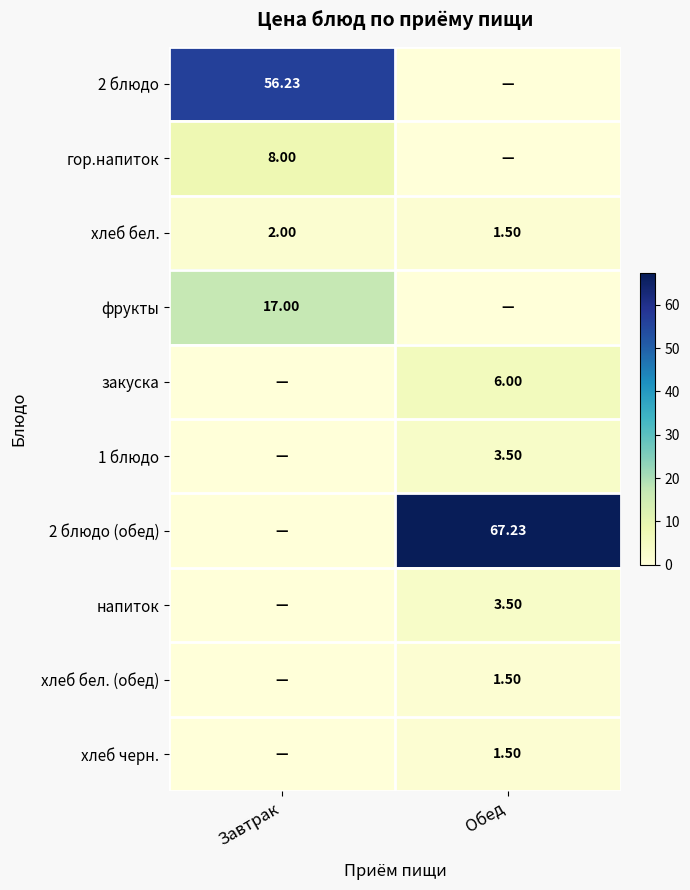

Where is хлеб бел. nearest to the value 1?

Обед